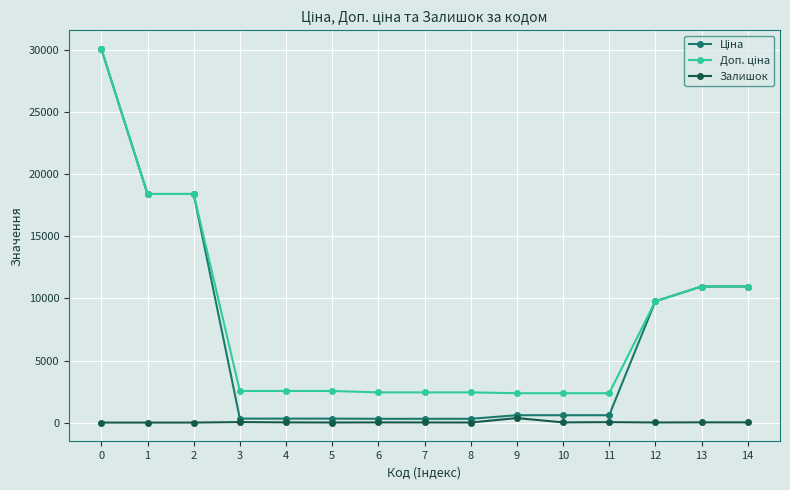

What value does the Залишок series have at 8?

5.0